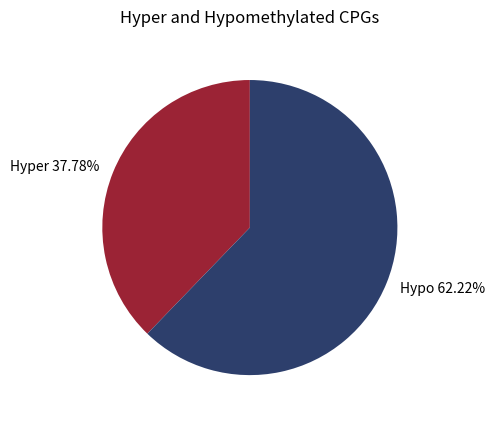

Is the sum of Hypo 62.22% and Hyper 37.78% greater than half?

Yes